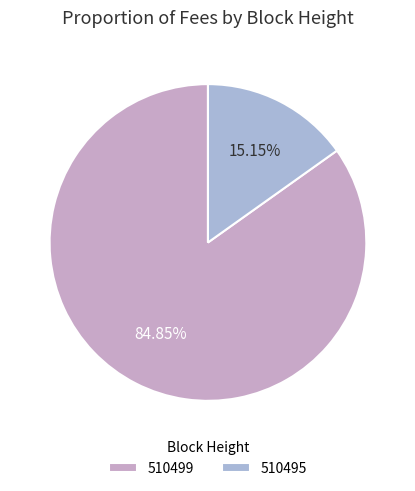

What percentage is the 510495 slice, to the nearest percent?

15%